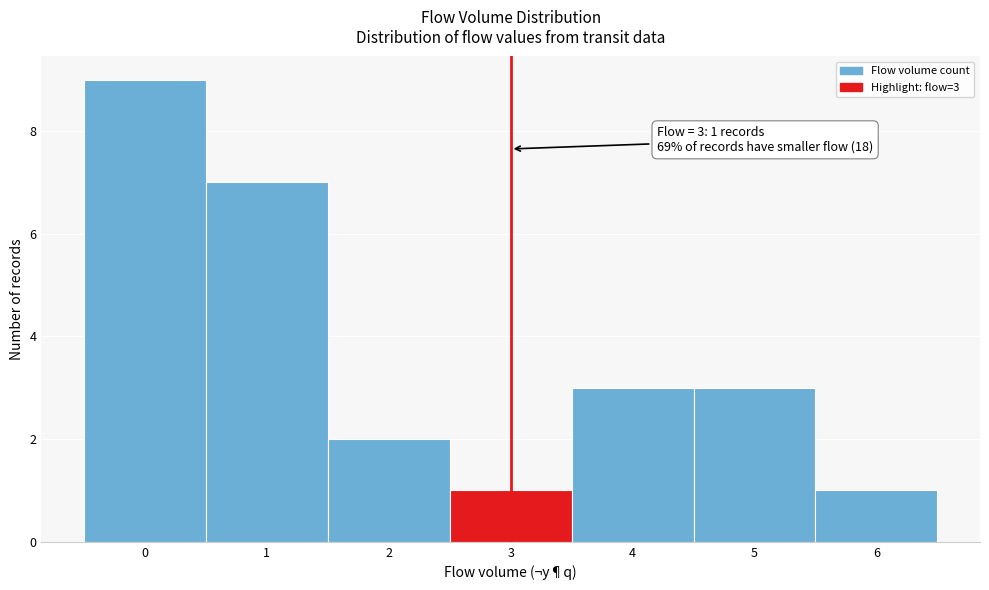

Over which range of the x-axis is the bar tallest?

-0.5 to 0.5